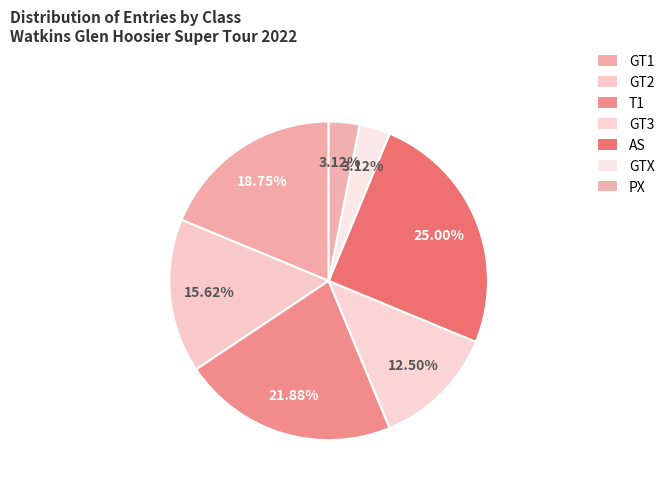

What percentage is NOT represented by PX?

96.9%